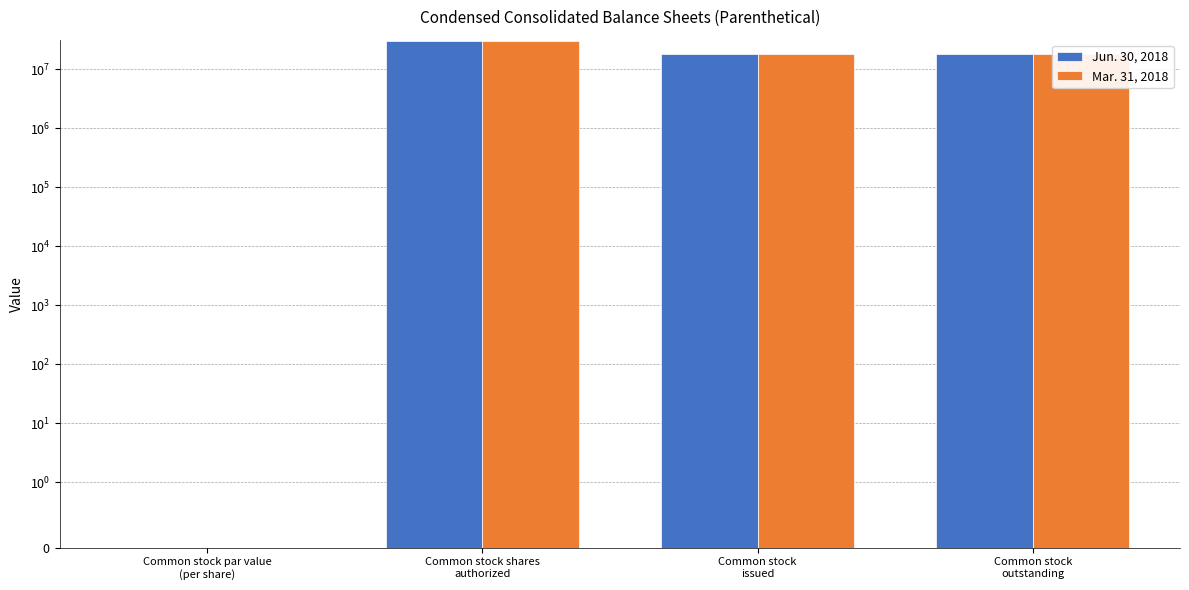

What is the total value across all series at Common stock shares
authorized?

60000000.0